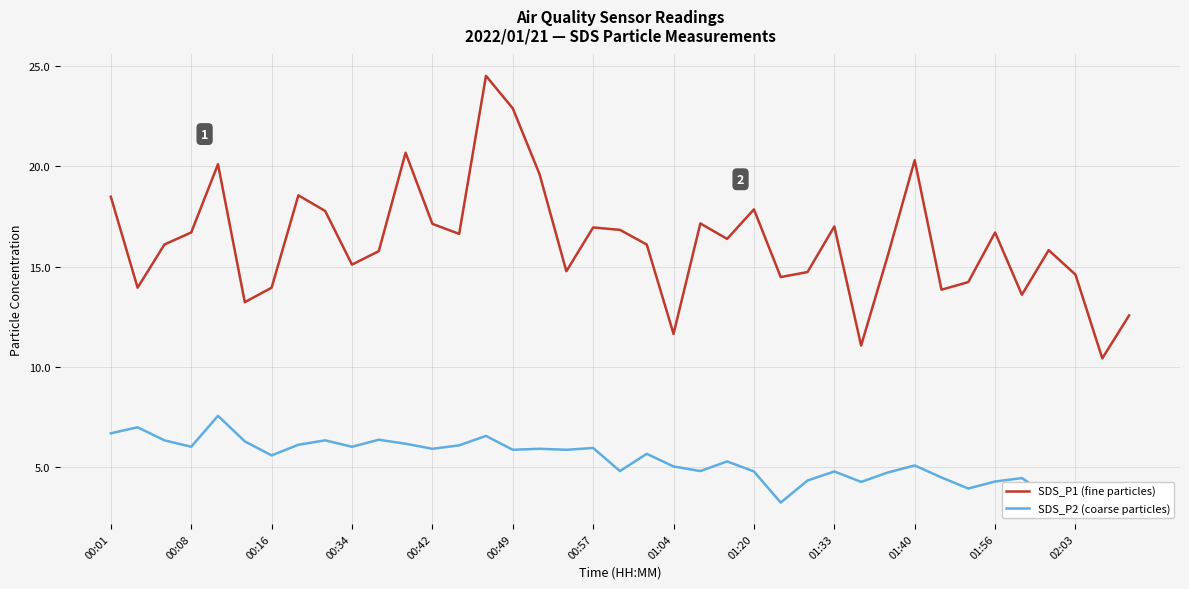

What is the greatest value displayed?

24.5